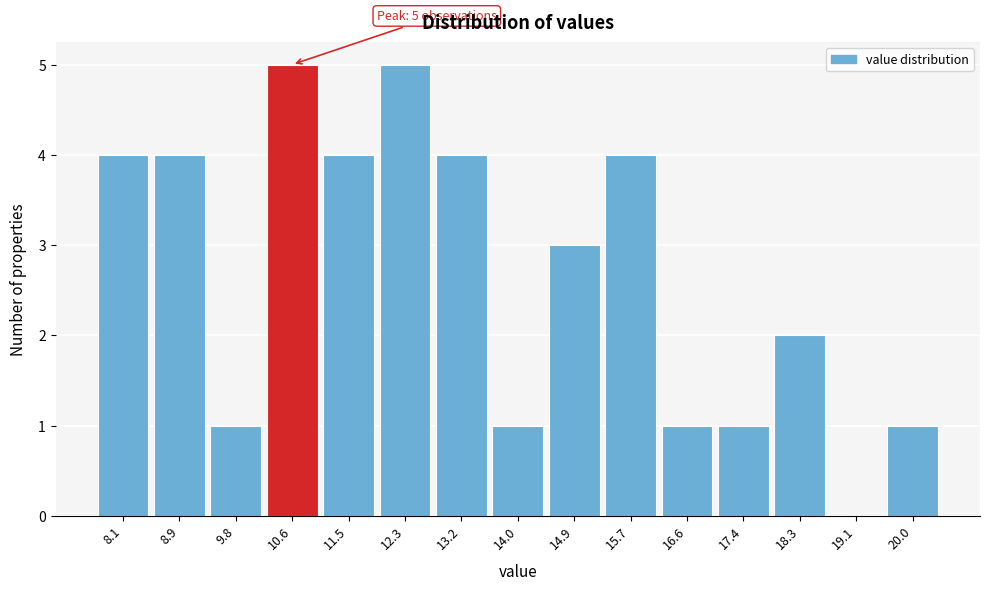

Reading left to right, what are all the values shown in this chart?

8.1=4	8.9=4	9.8=1	10.6=5	11.5=4	12.3=5	13.2=4	14.0=1	14.9=3	15.7=4	16.6=1	17.4=1	18.3=2	19.1=0	20.0=1